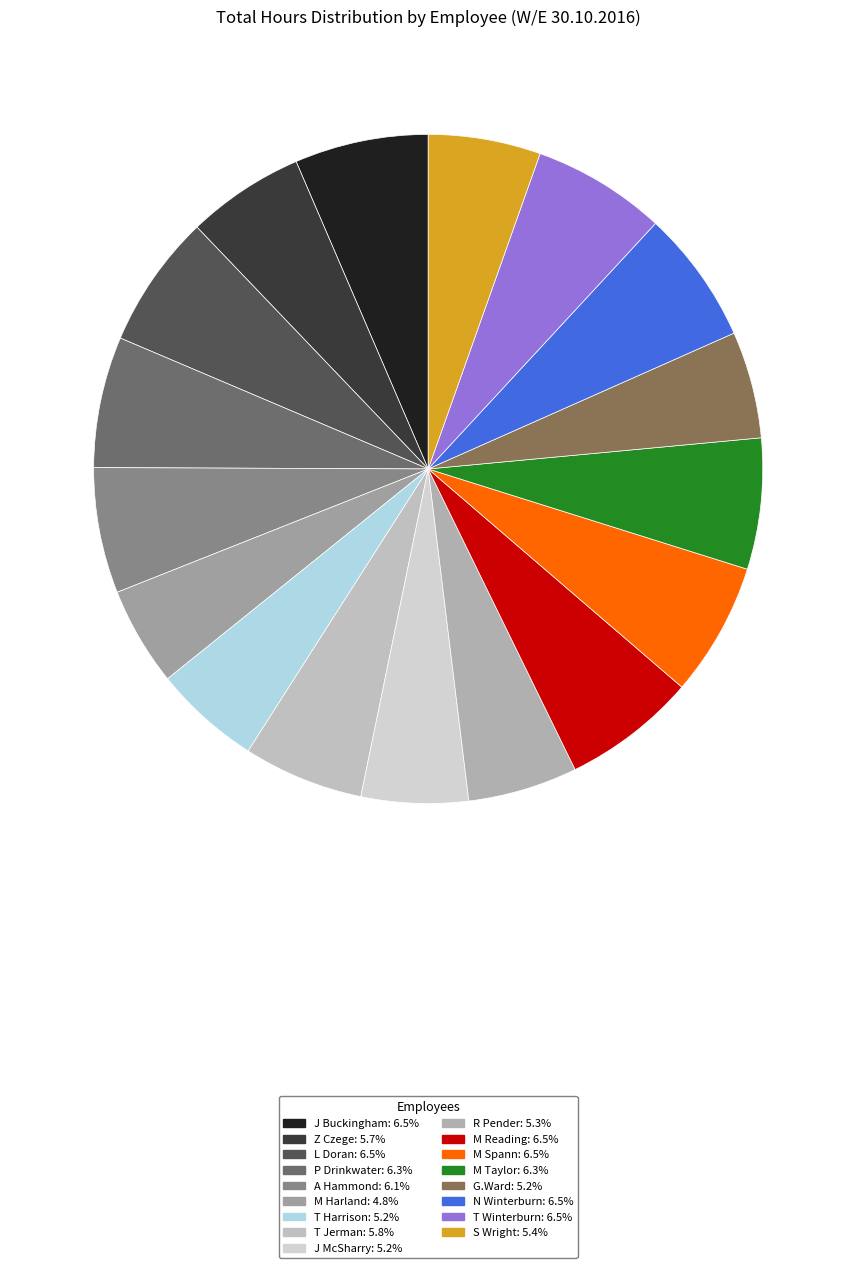

How many slices are in this pie chart?

17